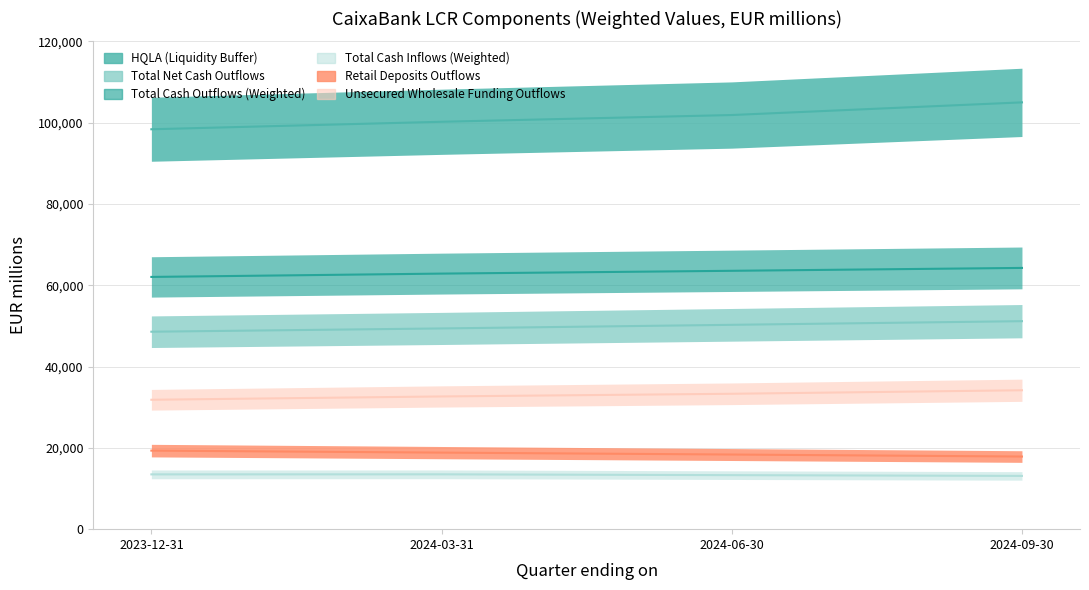

True or false: Unsecured Wholesale Funding Outflows and Total Cash Outflows (Weighted) cross at least once.

False